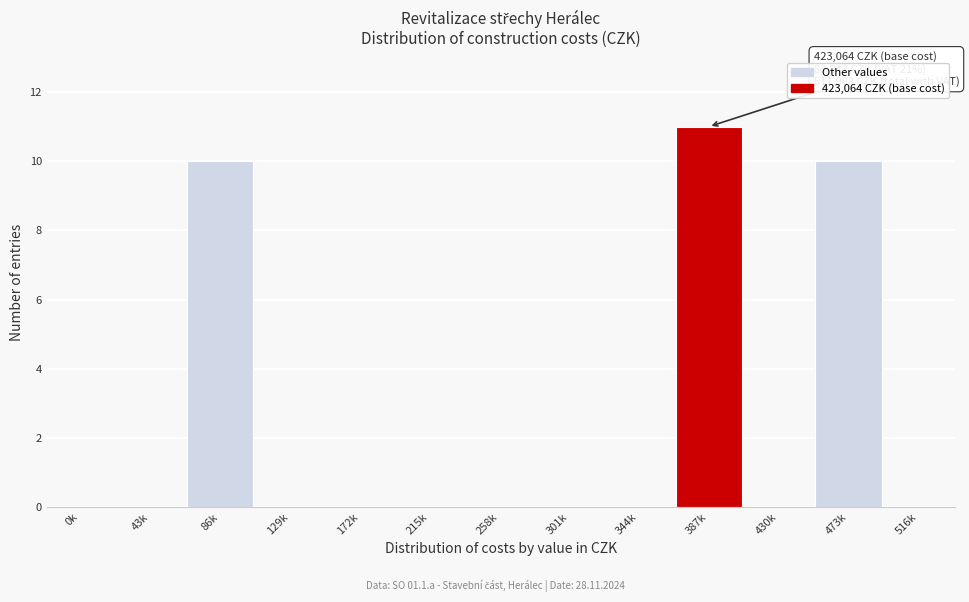

Reading left to right, what are all the values shown in this chart?

0k=0	43k=0	86k=10	129k=0	172k=0	215k=0	258k=0	301k=0	344k=0	387k=11	430k=0	473k=10	516k=0